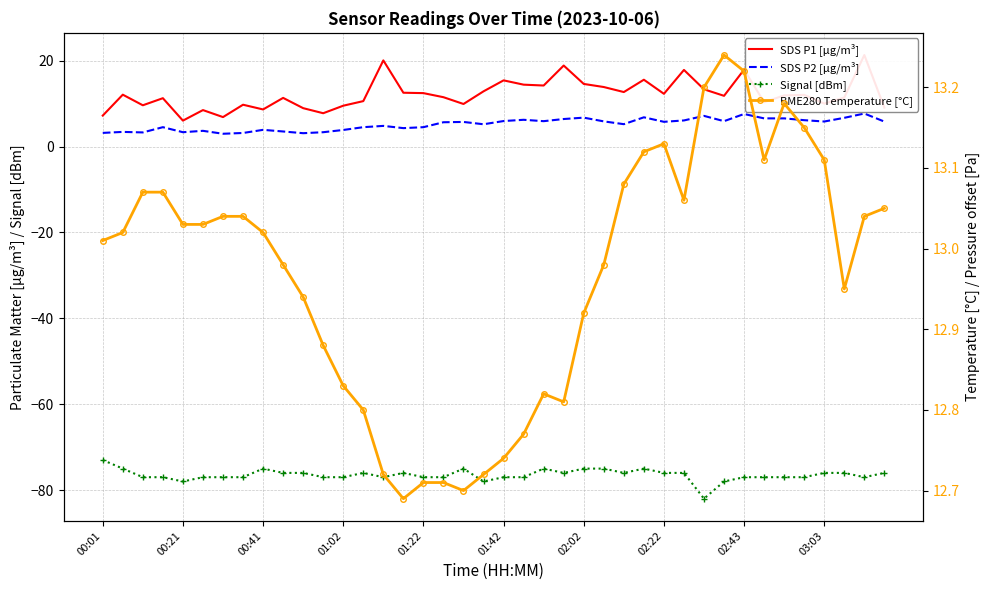

Is this an area chart (filled region under the line)?

No